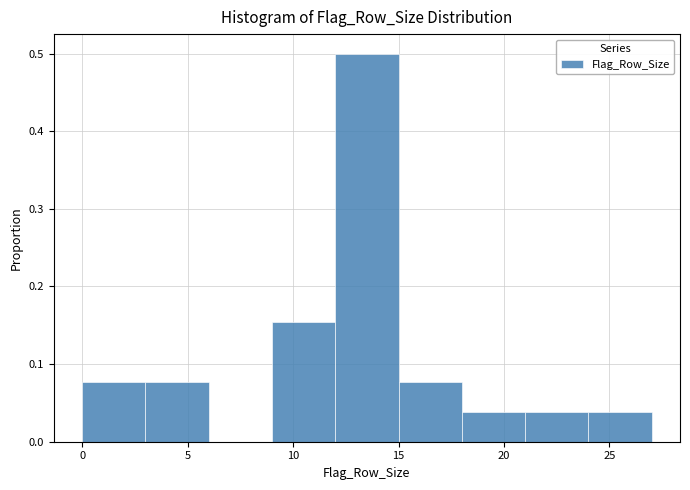

Reading left to right, list every bar in this chart as the range it spans on the x-axis followed by its height. The values are not printed on the chart, so give them approximately, as read against the axis.

0 to 3: 0.08
3 to 6: 0.08
6 to 9: 0
9 to 12: 0.15
12 to 15: 0.50
15 to 18: 0.08
18 to 21: 0.04
21 to 24: 0.04
24 to 27: 0.04